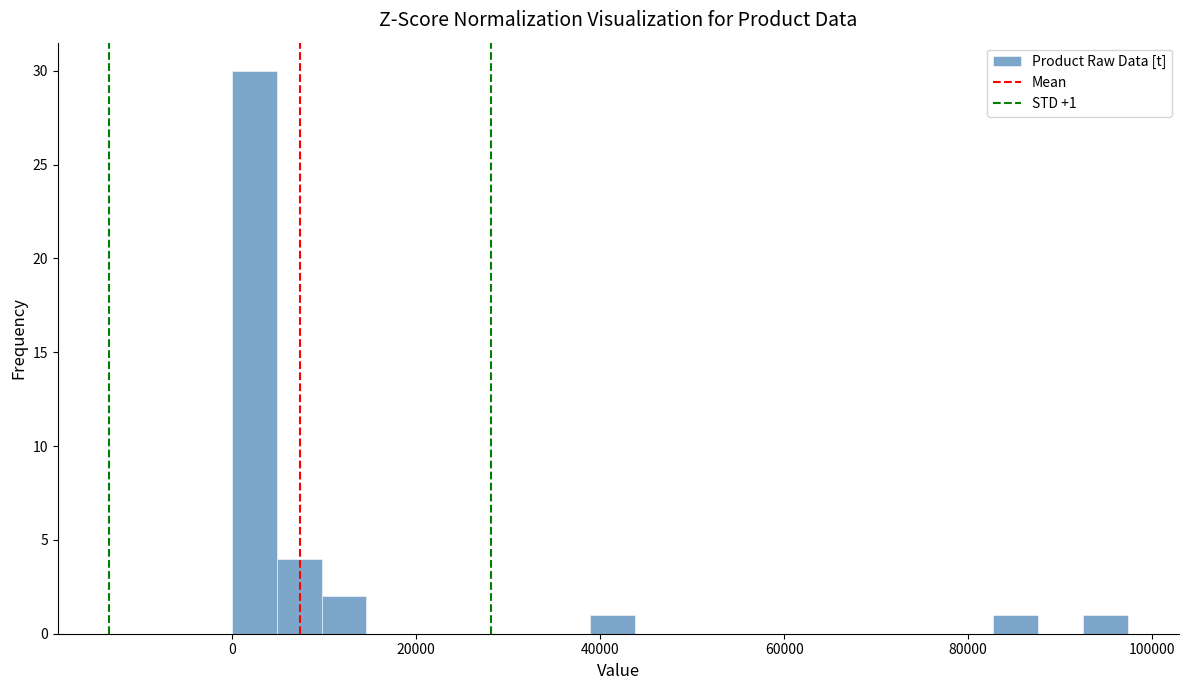

Read against the x-axis, roughly where is the centre of the tallest bar?

2000